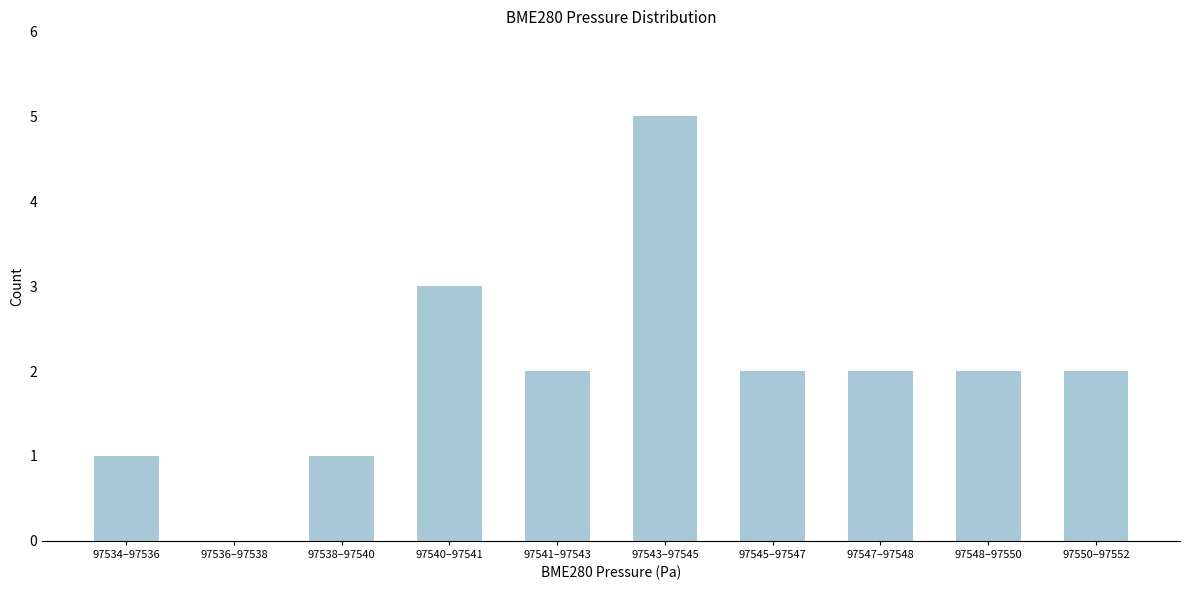

Reading left to right, extract all data points from this chart.

97534–97536=1	97536–97538=0	97538–97540=1	97540–97541=3	97541–97543=2	97543–97545=5	97545–97547=2	97547–97548=2	97548–97550=2	97550–97552=2